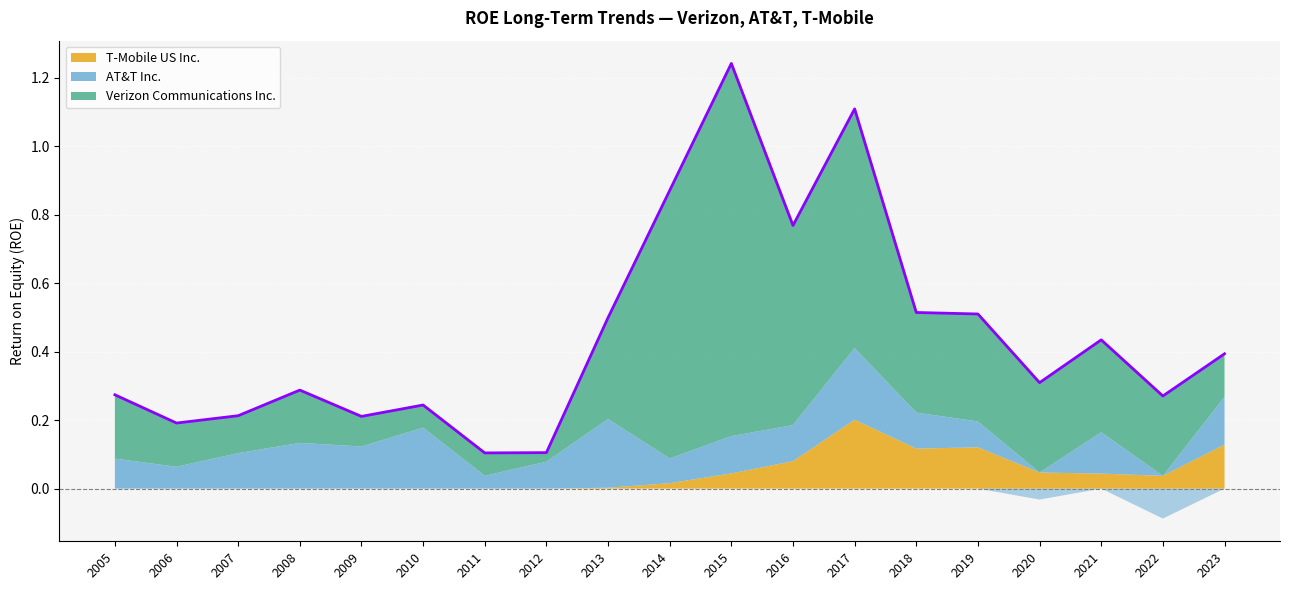

Between 2018 and 2023, which series saw the biggest shift?

Verizon Communications Inc.